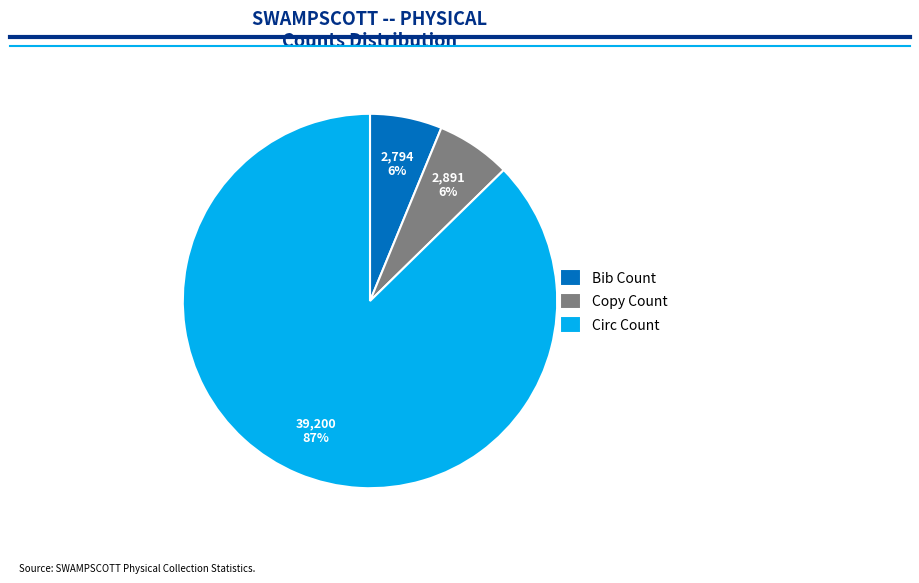

Does Circ Count represent more than half of the total?

Yes